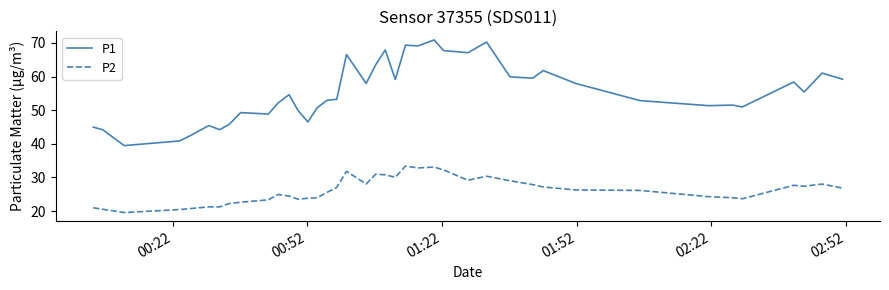

Does the chart have visible grid lines?

No